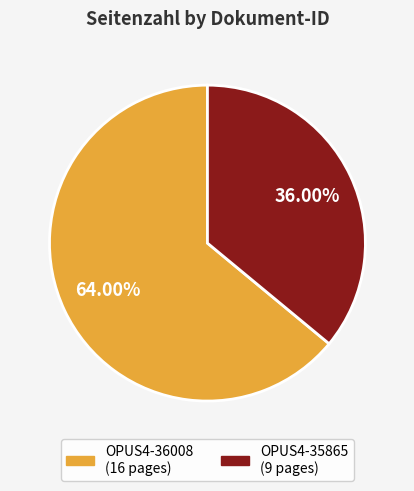

To the nearest percent, what is the difference between the OPUS4-35865 and OPUS4-36008 slice percentages?

28%